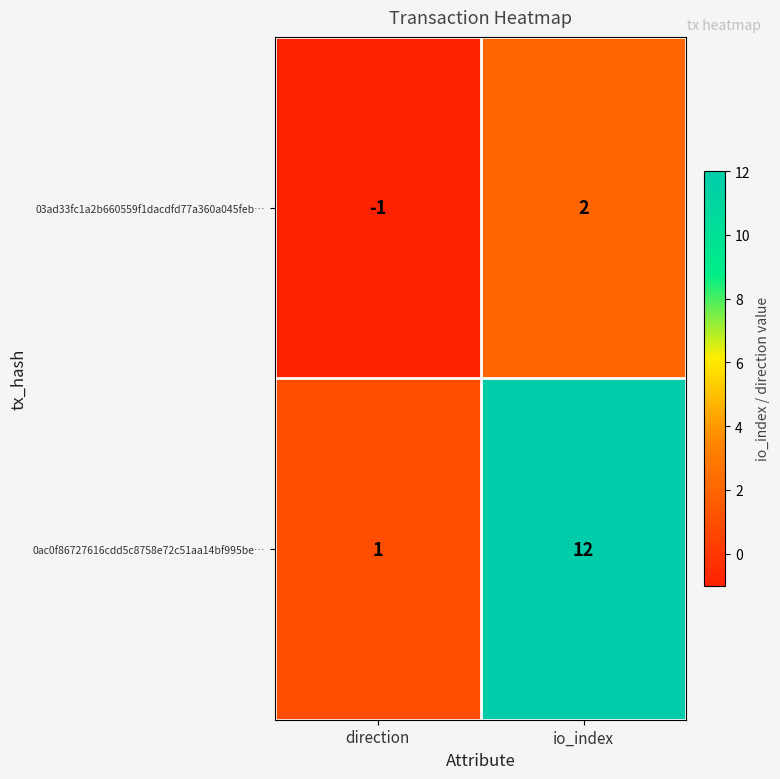

Rank the series at direction from highest to lowest value.

0ac0f86727616cdd5c8758e72c51aa14bf995be…, 03ad33fc1a2b660559f1dacdfd77a360a045feb…